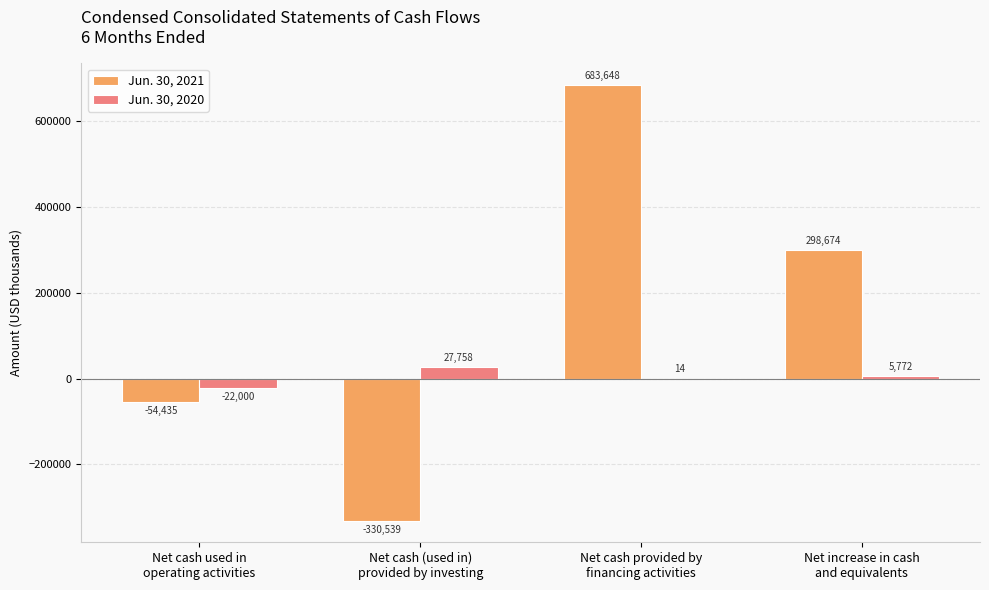

What is the spread (max minus min) of values at Net increase in cash
and equivalents?

292902